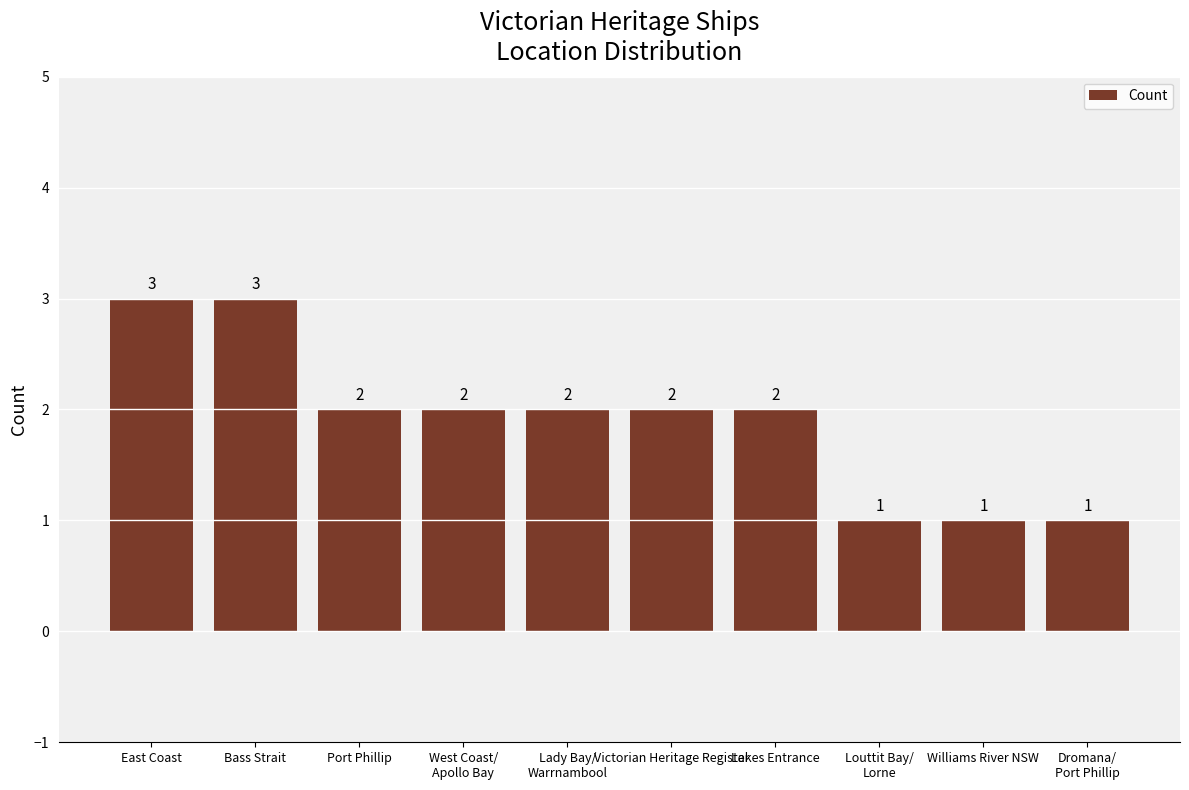

What is the label of the 2nd bar from the right?

Williams River NSW